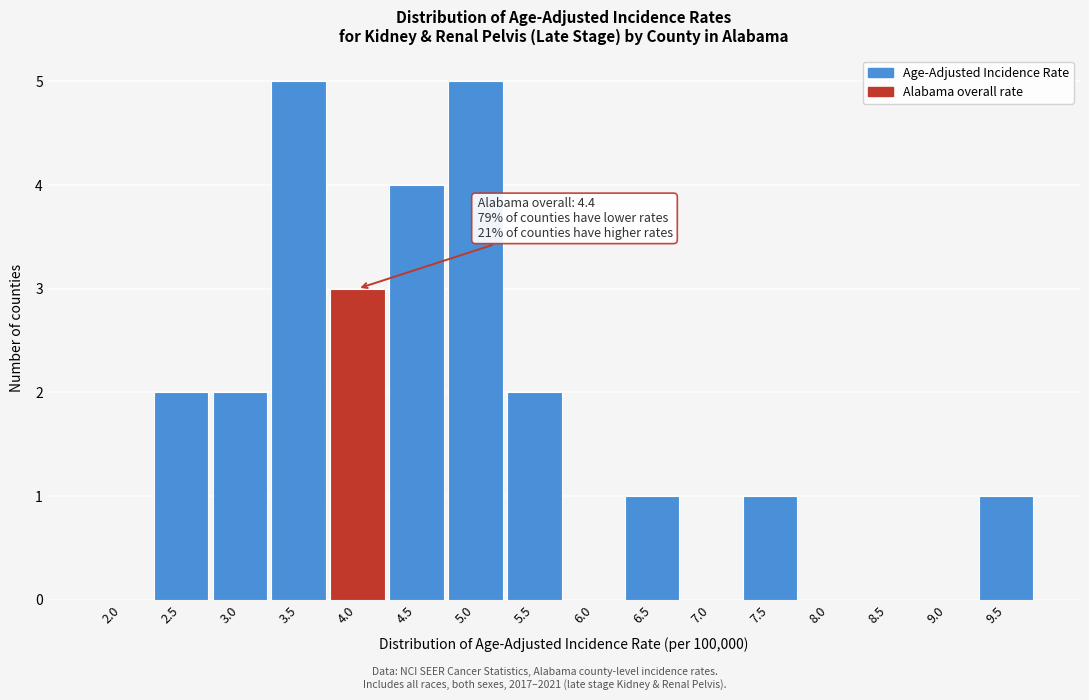

Reading right to left, what are all the values shown in this chart?

9.5=1	9.0=0	8.5=0	8.0=0	7.5=1	7.0=0	6.5=1	6.0=0	5.5=2	5.0=5	4.5=4	4.0=3	3.5=5	3.0=2	2.5=2	2.0=0